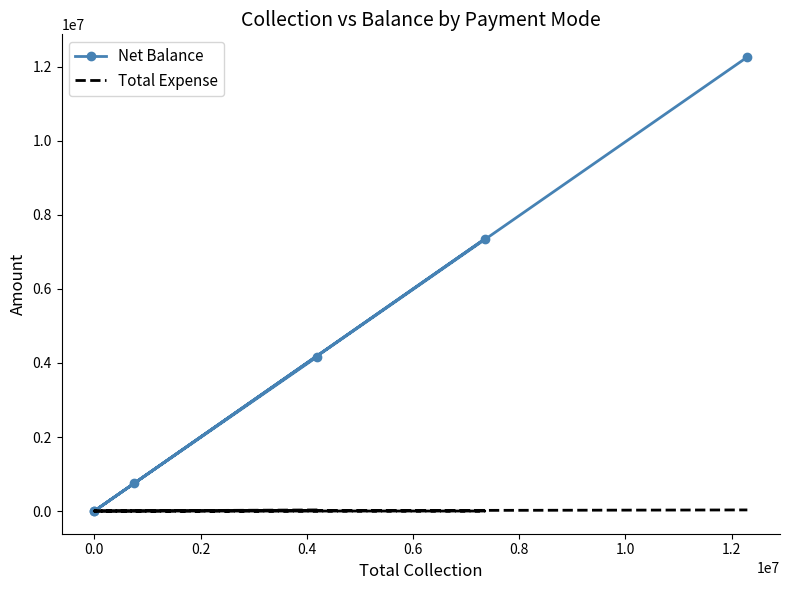

True or false: Total Expense and Net Balance cross at least once.

False